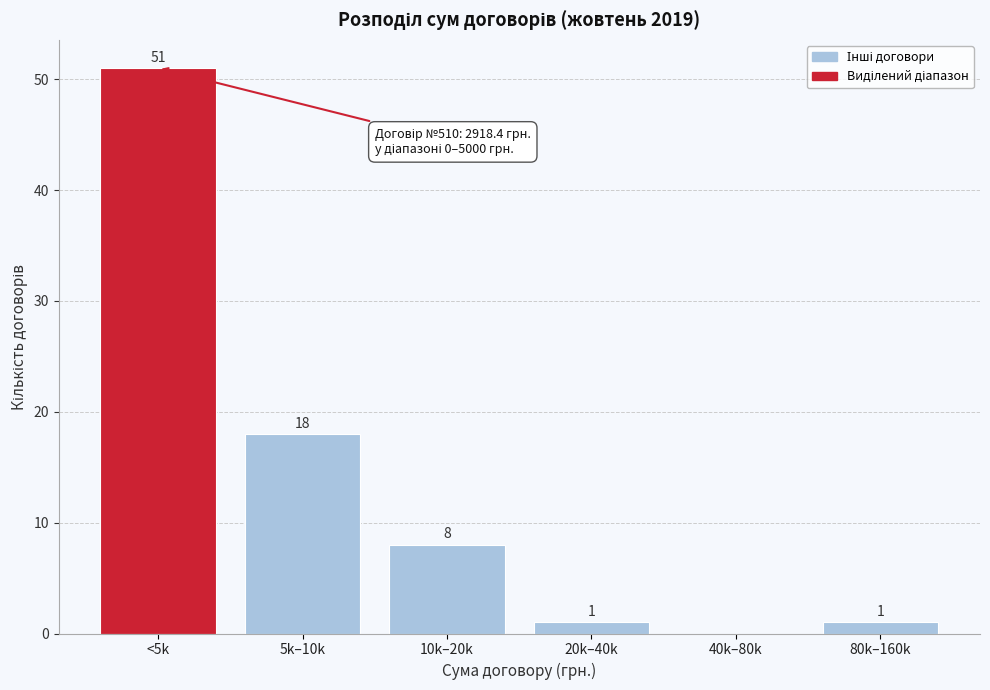

Reading left to right, transcribe all the data shown in this chart.

<5k=51	5k–10k=18	10k–20k=8	20k–40k=1	40k–80k=0	80k–160k=1